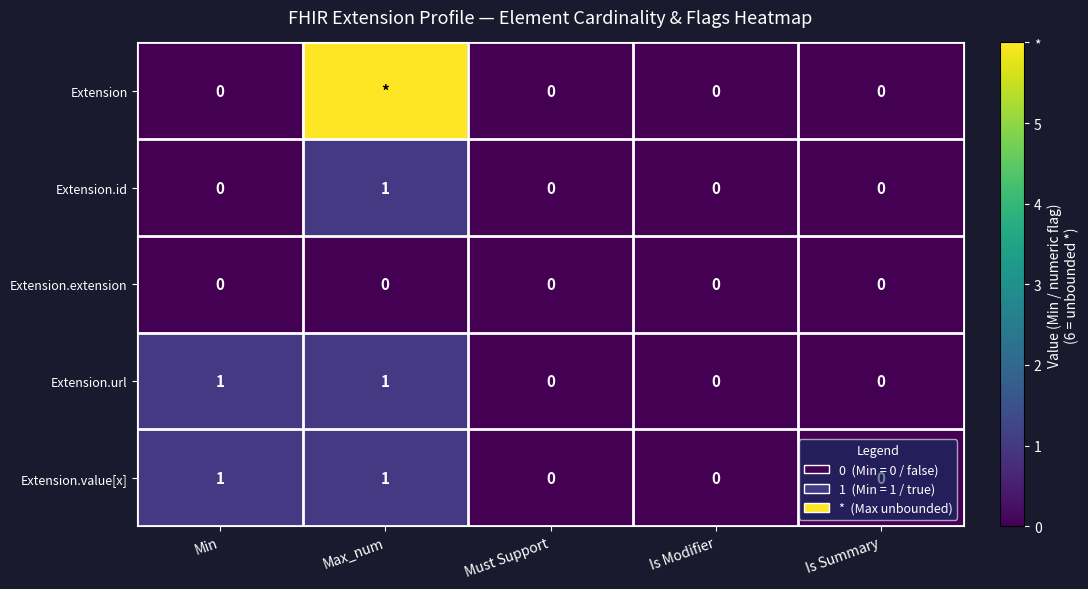

What is the spread (max minus min) of values at Max_num?

6